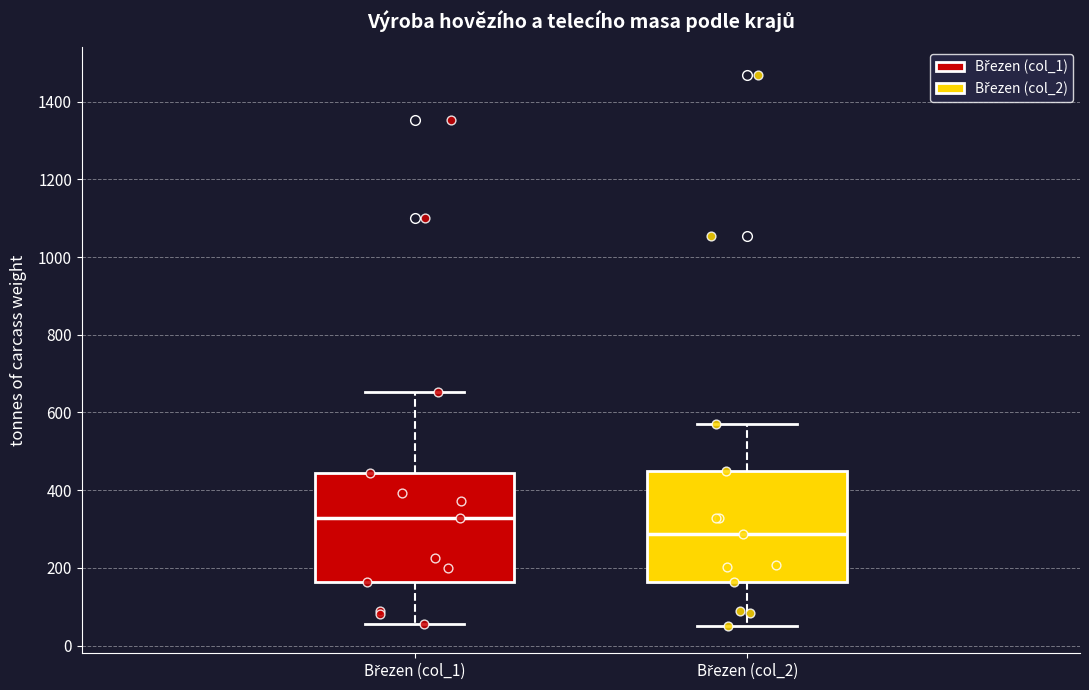

Which box has the highest median line?

Březen (col_1)